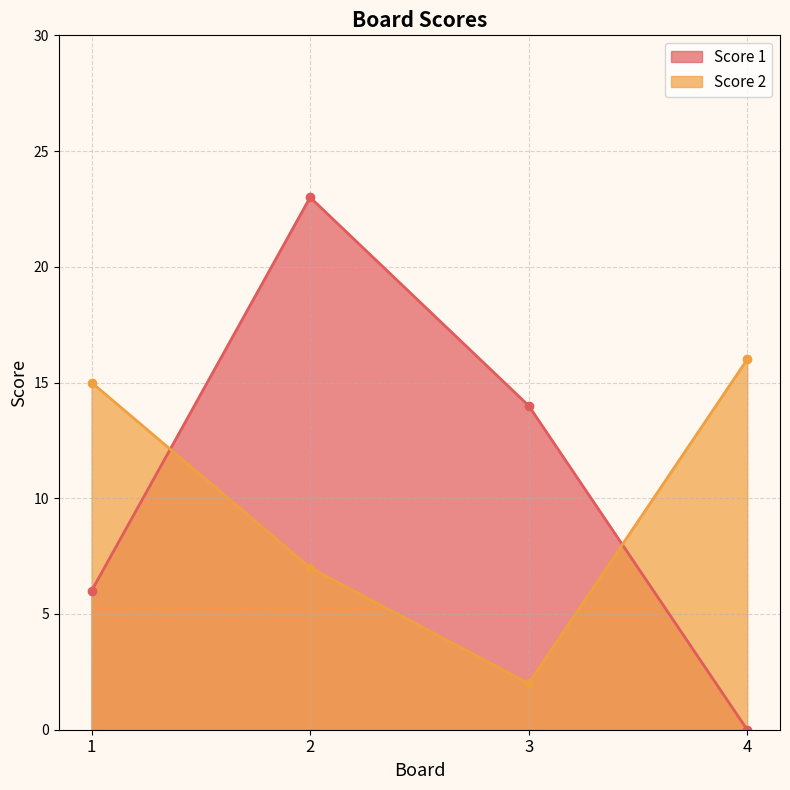

How many values in the Score 2 series exceed 15?

1